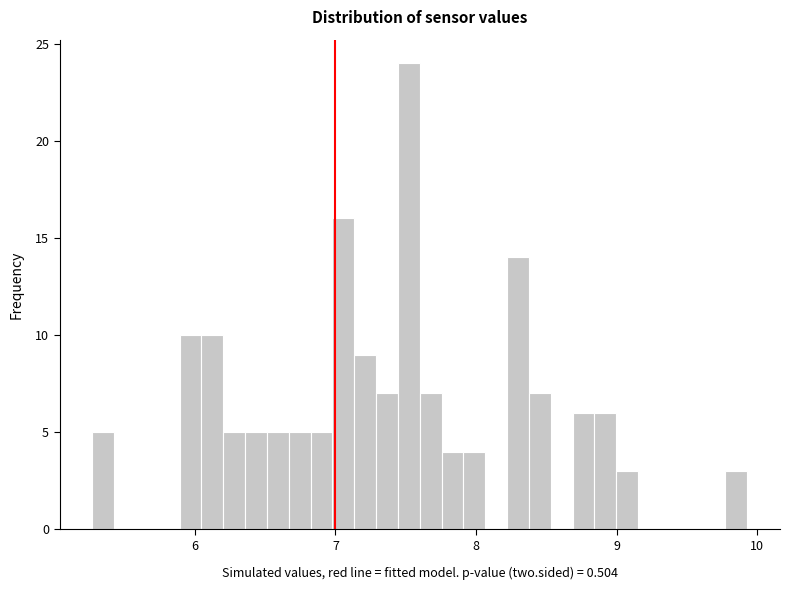

Around what value on the x-axis is the tallest bar? Give the approximate position of its centre, as read against the axis.

7.5